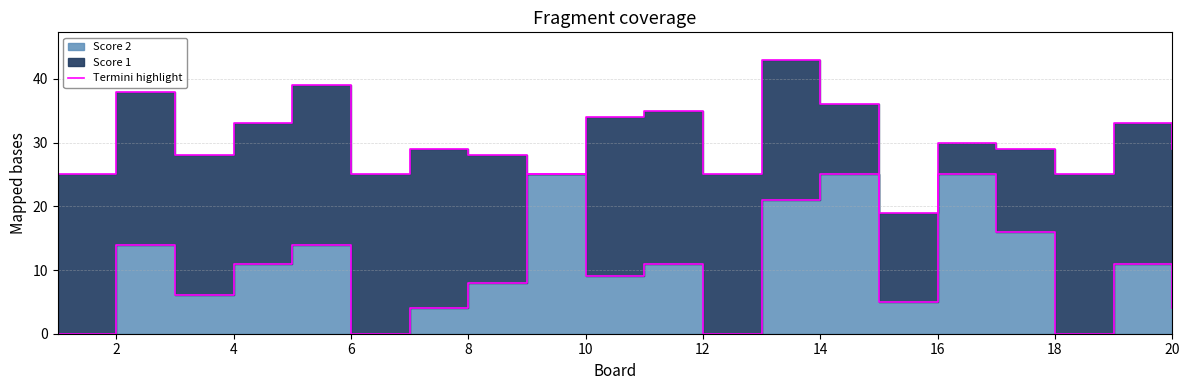

How many points are lower than both their immediate neighbors (excluding endpoints)?

6